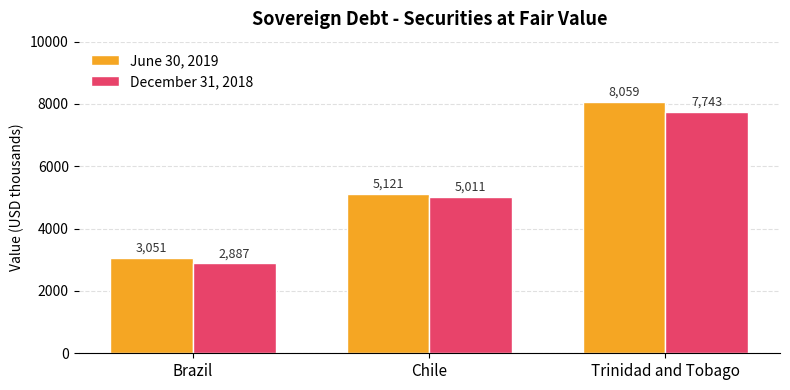

At Chile, list the series in order from largest to smallest.

June 30, 2019, December 31, 2018